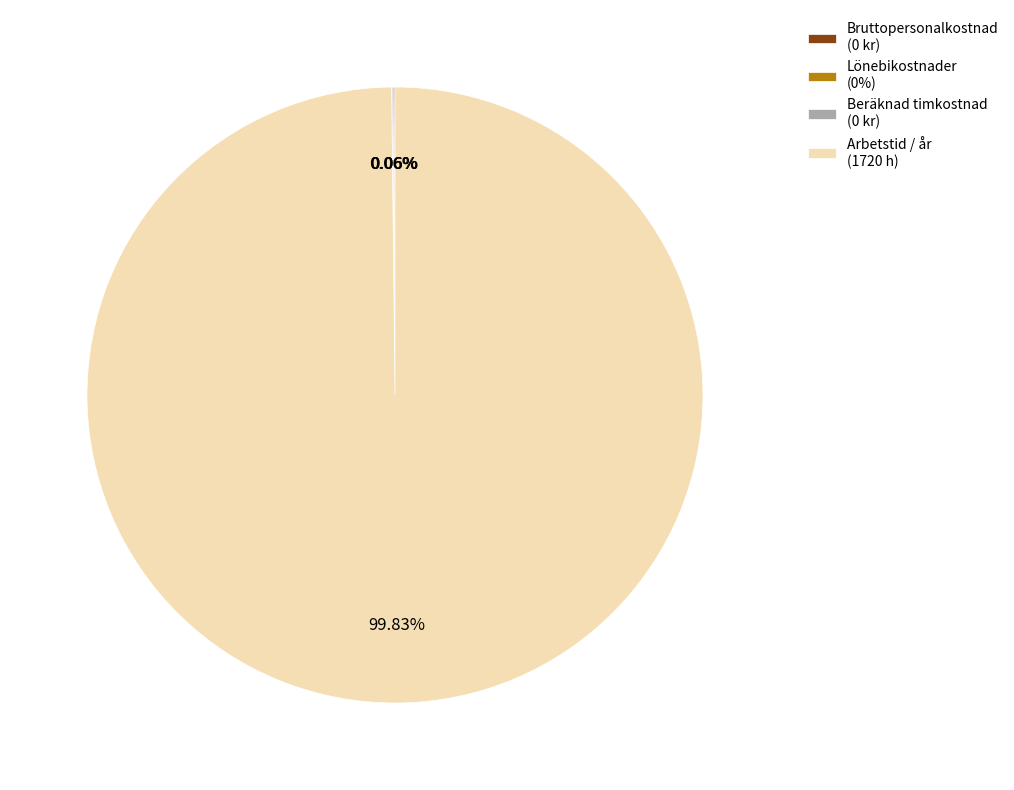

What is the largest slice in the pie chart?

Arbetstid / år (1720 h)